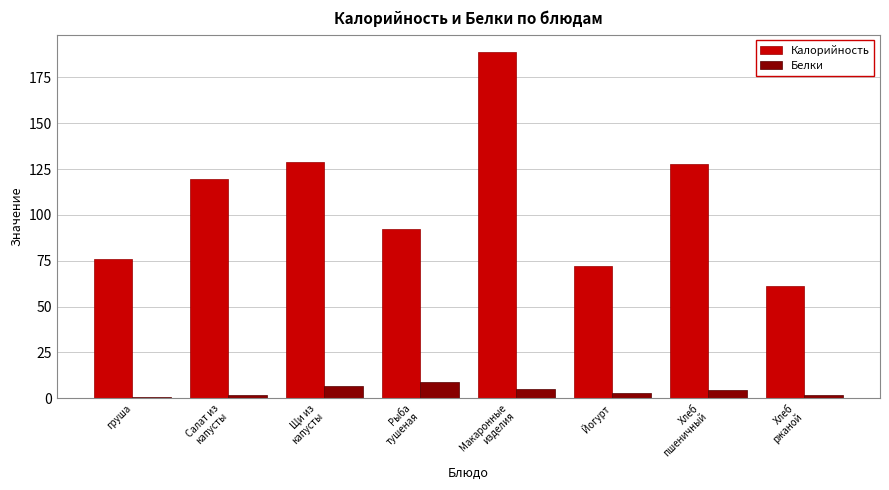

What is the difference between the maximum and minimum values in the Калорийность series?

127.7